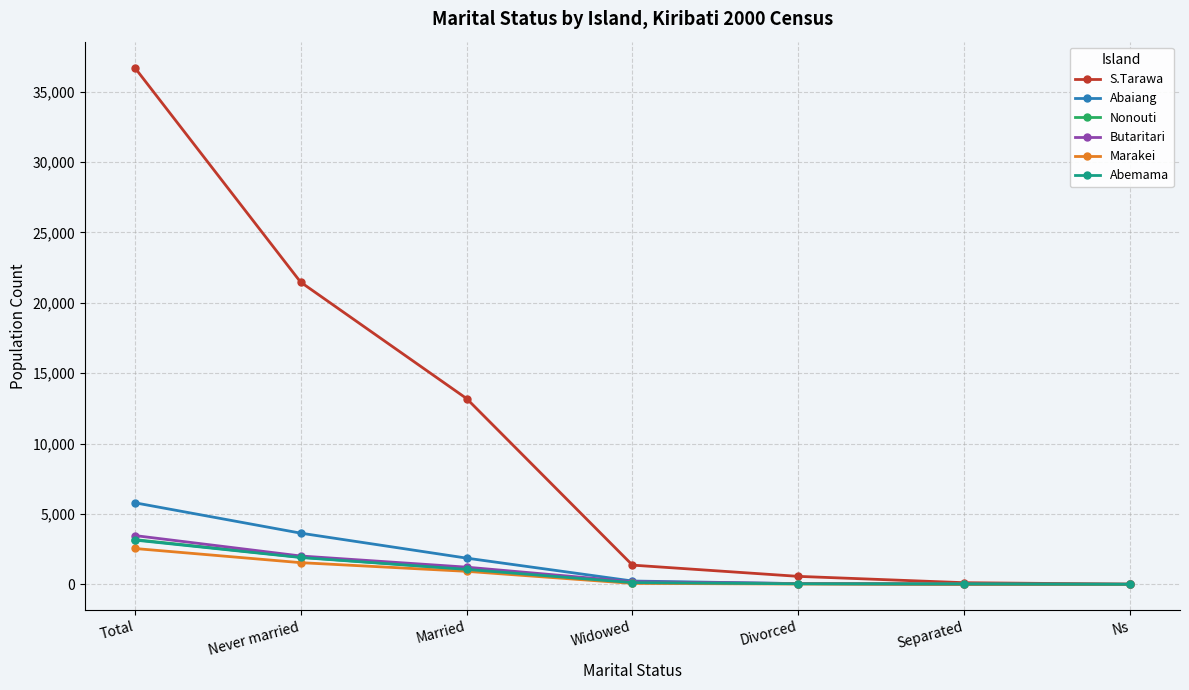

What is the maximum value shown in the chart?

36717